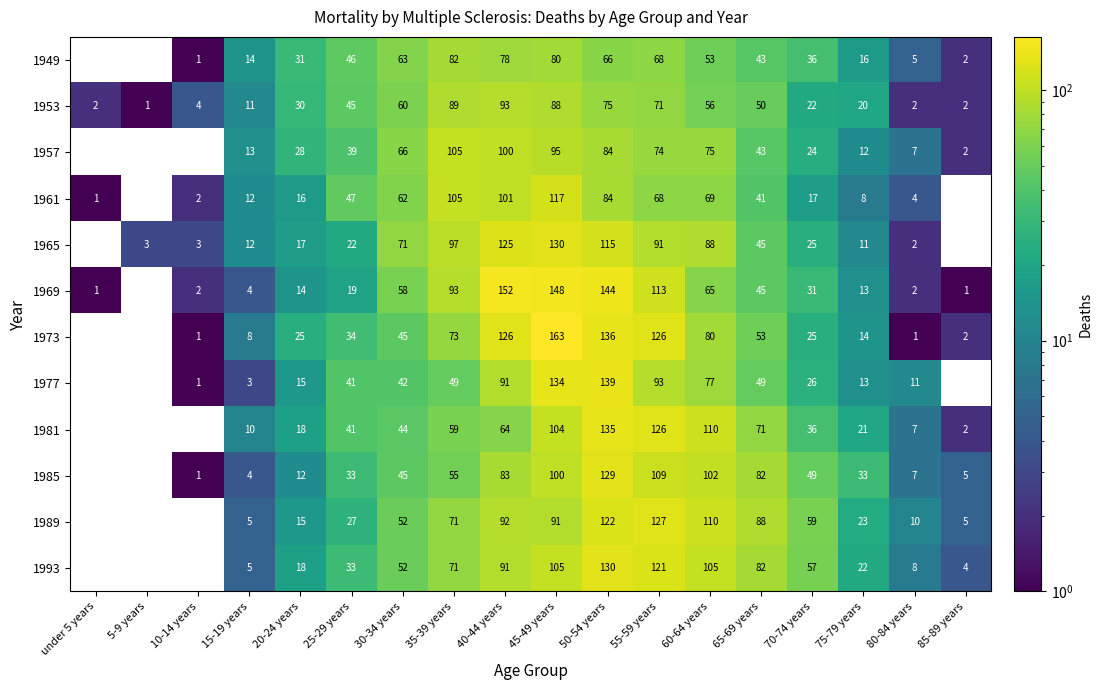

How many categories are shown in the chart?

18